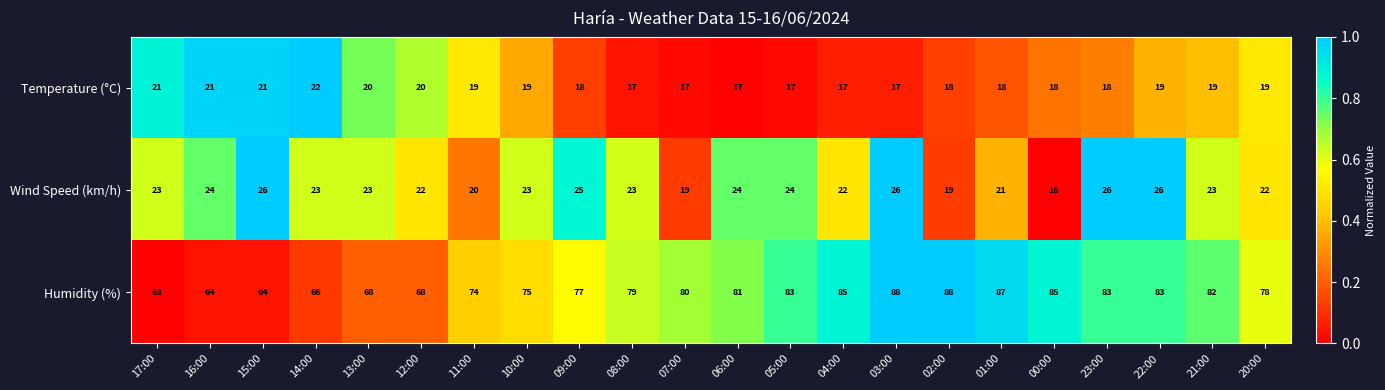

What is the sum of the Humidity (%) values at 12:00 and 23:00?

151